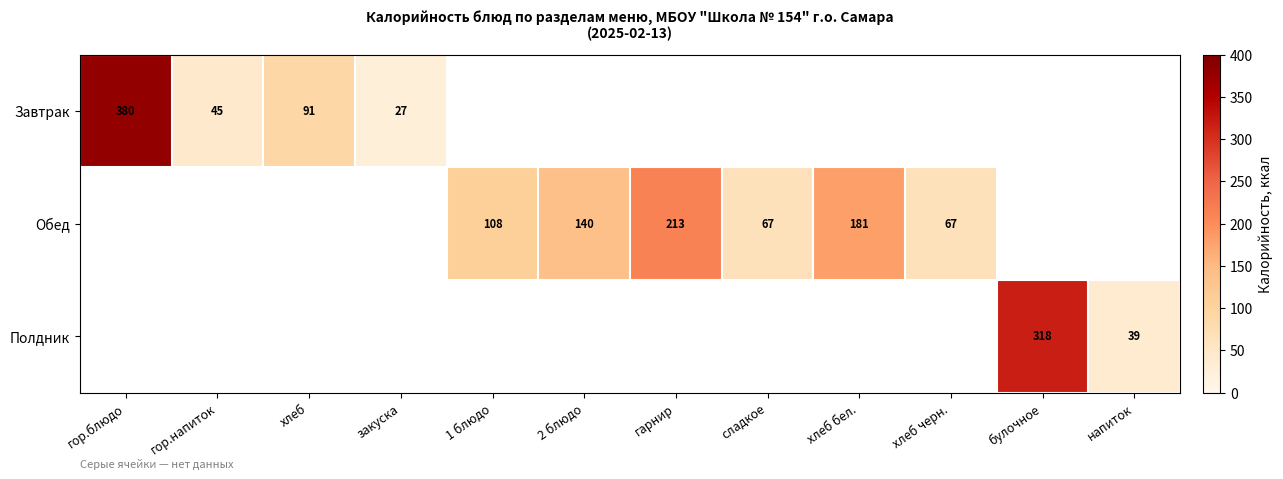

The Полдник series shows 318 at булочное. True or false?

True